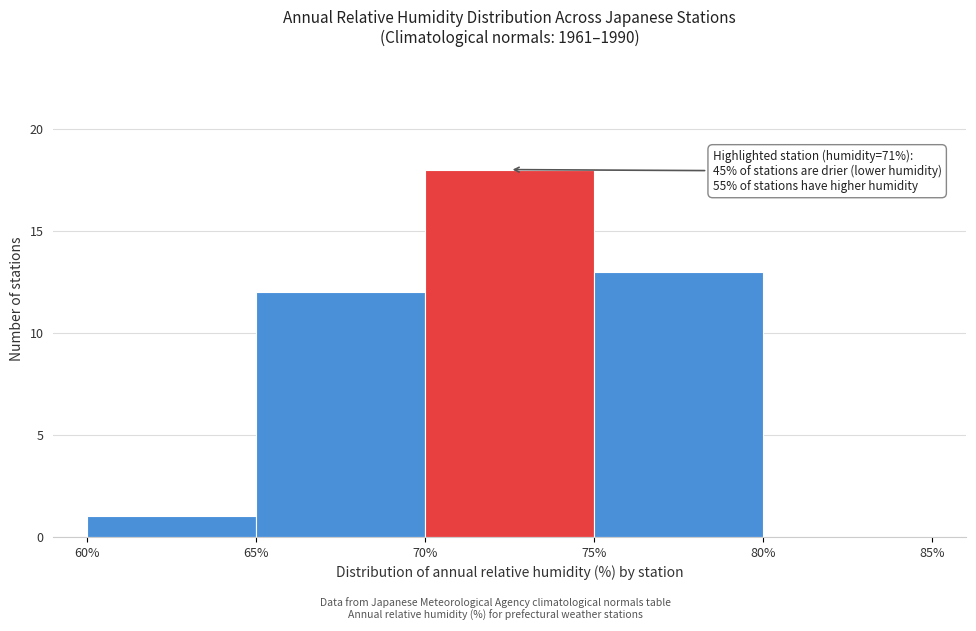

Which range on the x-axis has the tallest bar?

70% to 75%